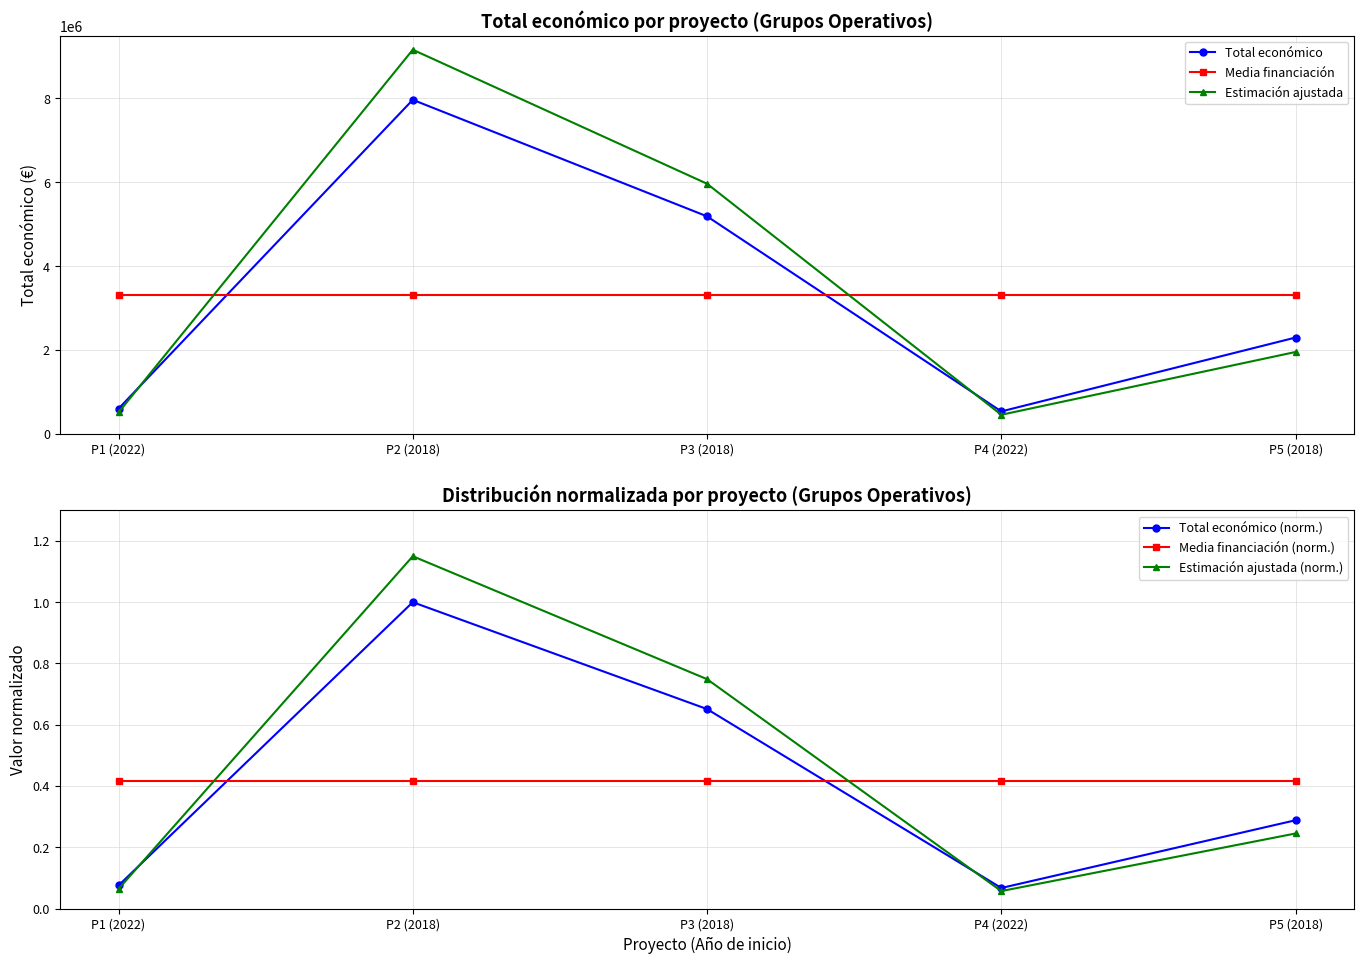

Which series ends up on top after the final intersection of Estimación ajustada (norm.) and Media financiación (norm.)?

Media financiación (norm.)